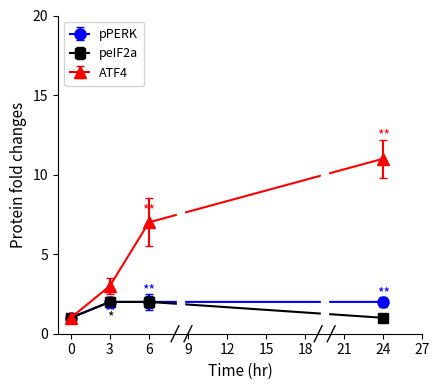

Is the value of ATF4 at 24 greater than the value of pPERK at 3?

Yes